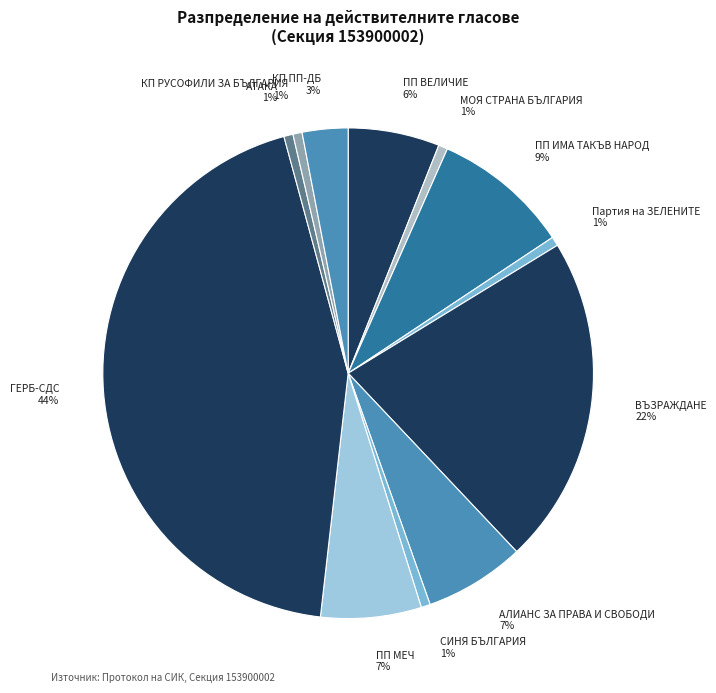

Combined, do ПП ВЕЛИЧИЕ 6% and АТАКА 1% account for over 50%?

No